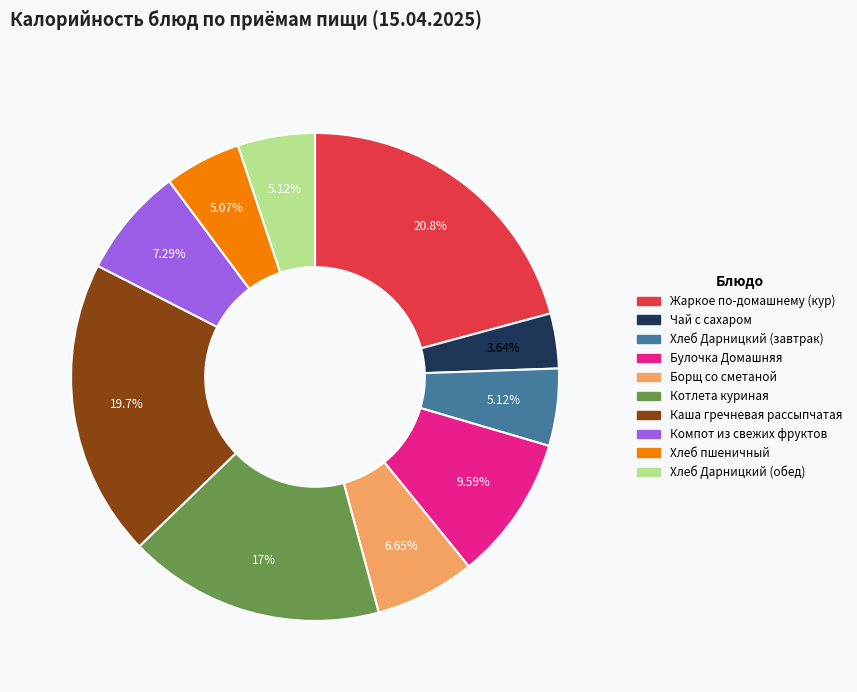

To the nearest percent, what is the average slice percentage?

10%